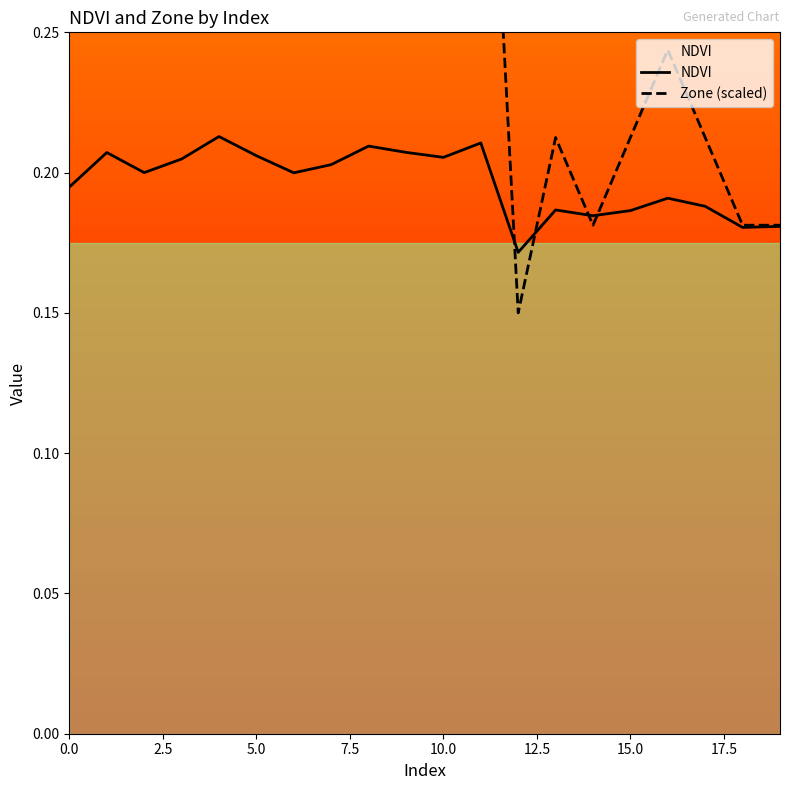

At 14, list the series in order from smallest to largest.

Zone (scaled), NDVI